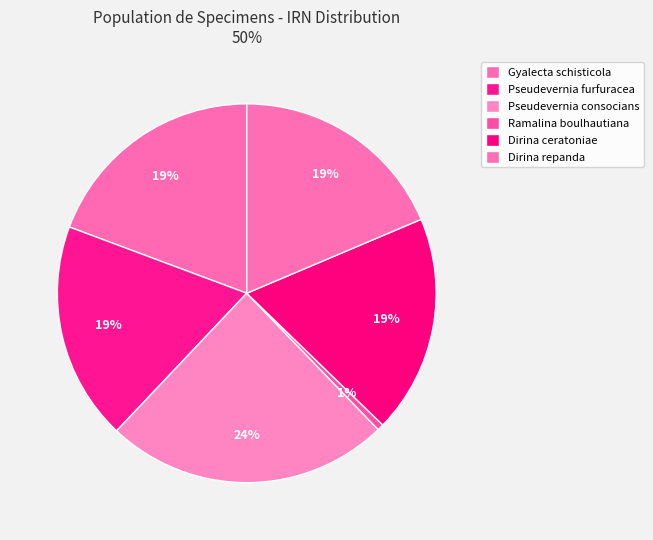

Which slice is the smallest?

Ramalina boulhautiana